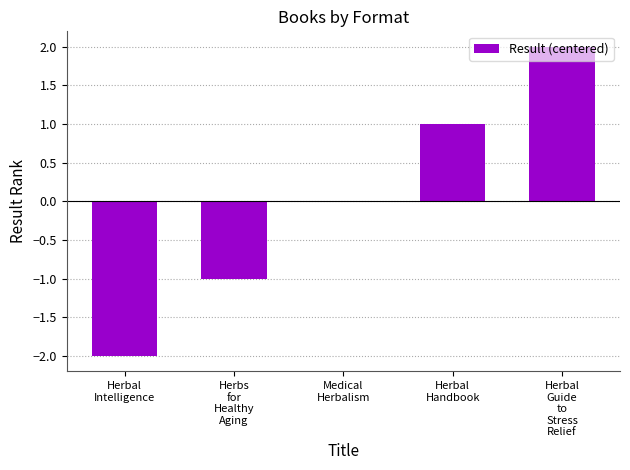

Count the values in the range -1 to 1.

3